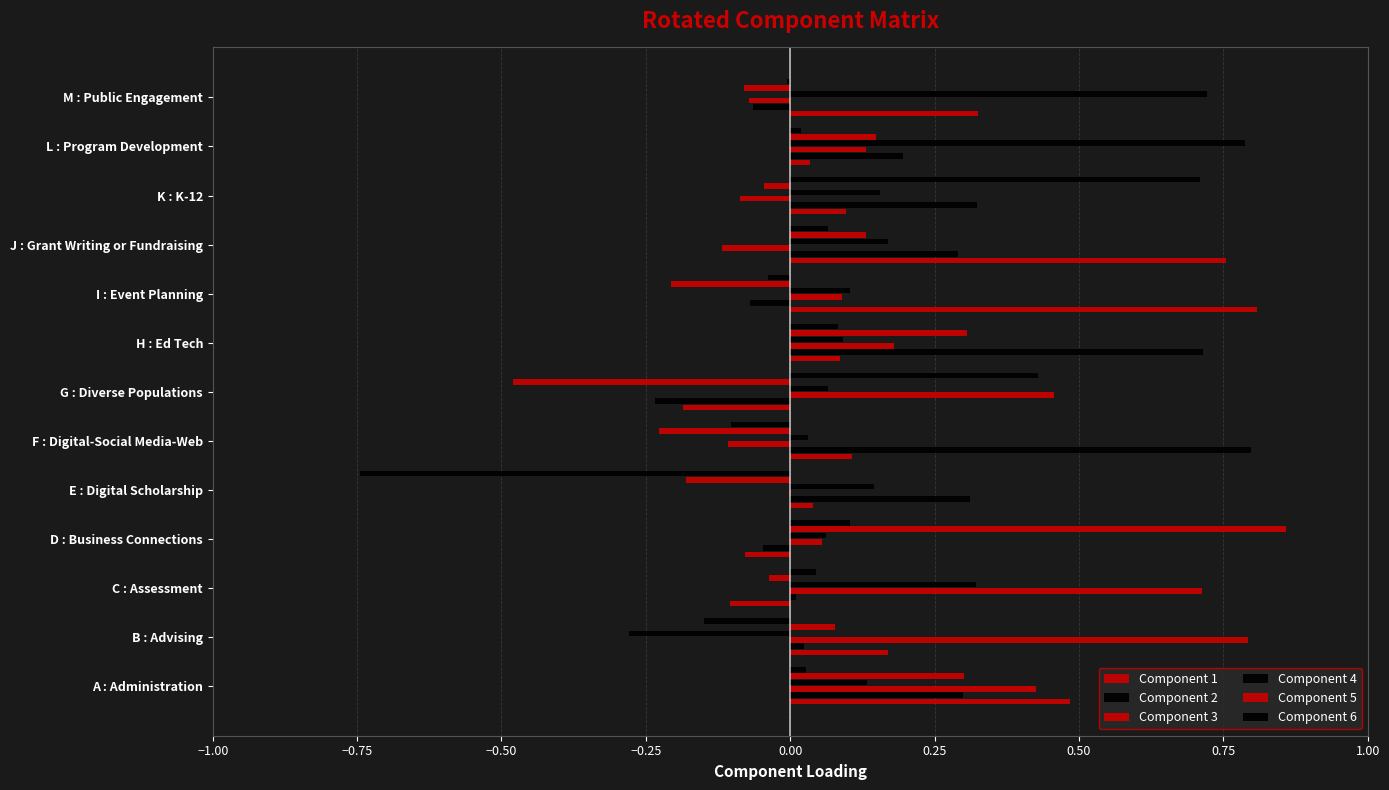

How many data points in Component 1 are above 0?

10